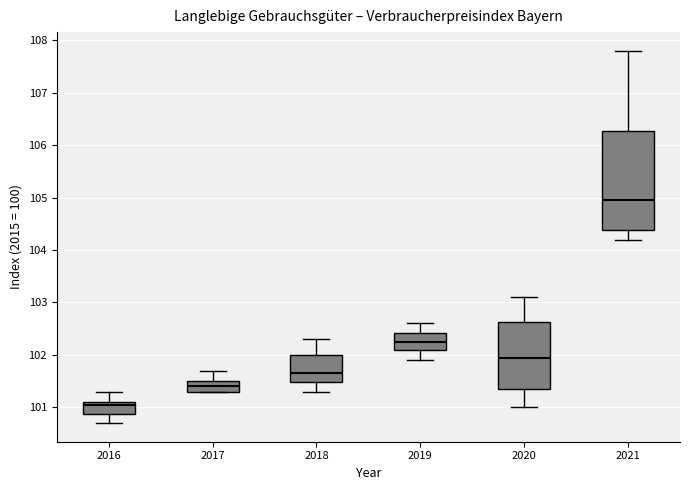

Reading left to right, read every box against the y-axis: the position of its median line, the range the box covers, and the ends of its whiskers. The values are not printed on the chart, so give them approximately, as read against the axis.

2016: median 101.1 (just below the box's upper edge), box 100.9 to 101.1, whiskers 100.7 to 101.3
2017: median 101.4, box 101.3 to 101.5, whiskers 101.3 to 101.7
2018: median 101.7, box 101.5 to 102.0, whiskers 101.3 to 102.3
2019: median 102.3, box 102.1 to 102.4, whiskers 101.9 to 102.6
2020: median 102.0, box 101.4 to 102.6, whiskers 101.0 to 103.1
2021: median 105.0, box 104.4 to 106.3, whiskers 104.2 to 107.8